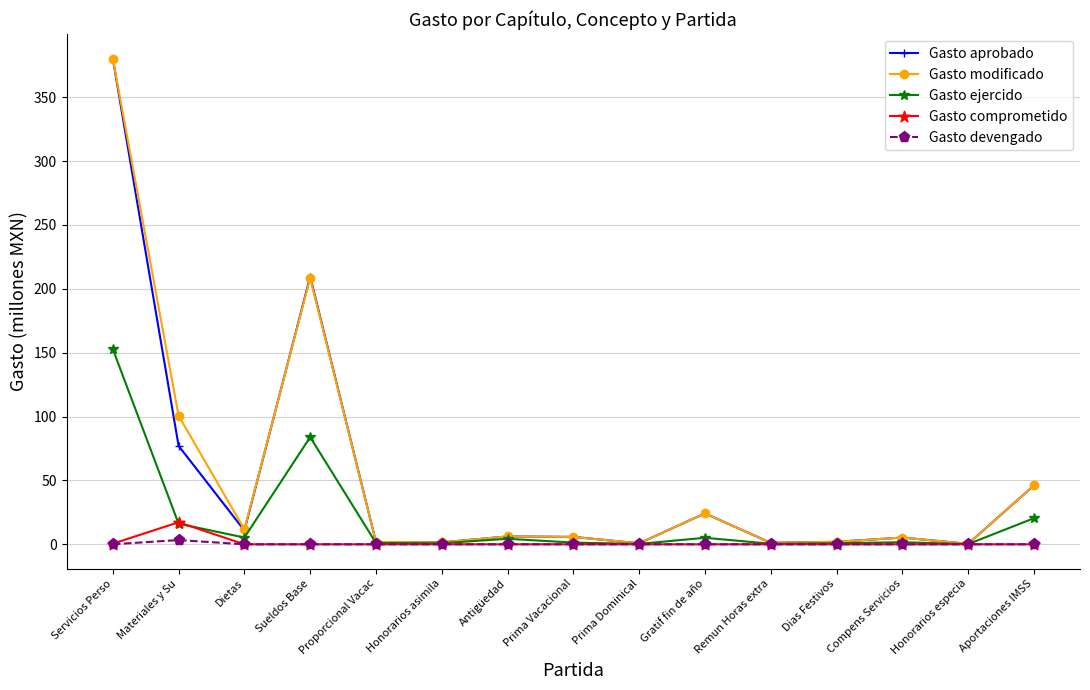

Which series has the largest range (max minus min)?

Gasto aprobado